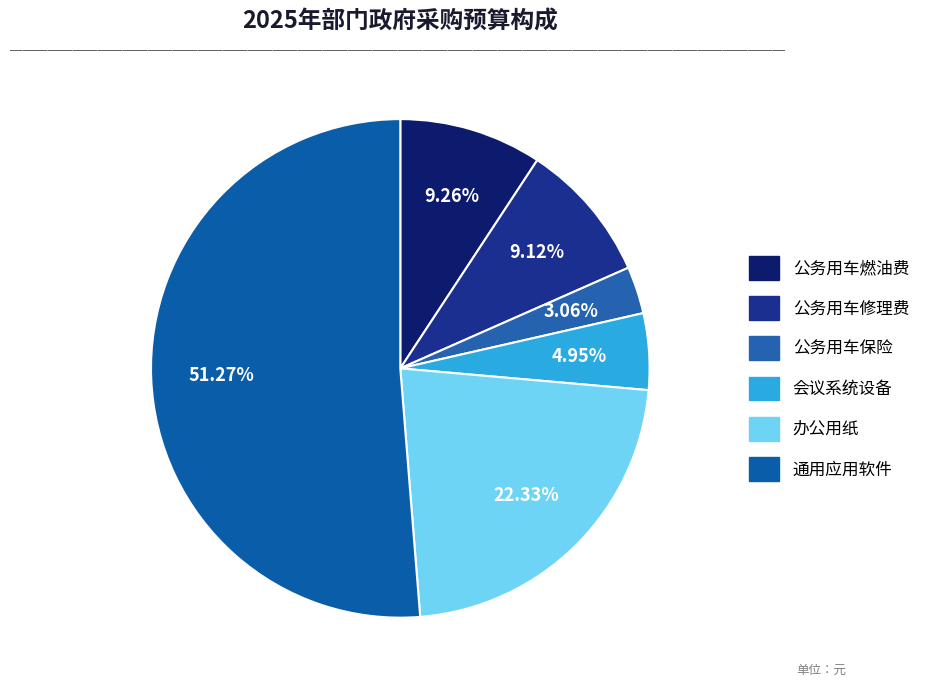

To the nearest percent, what percentage of the pie is 公务用车保险?

3%